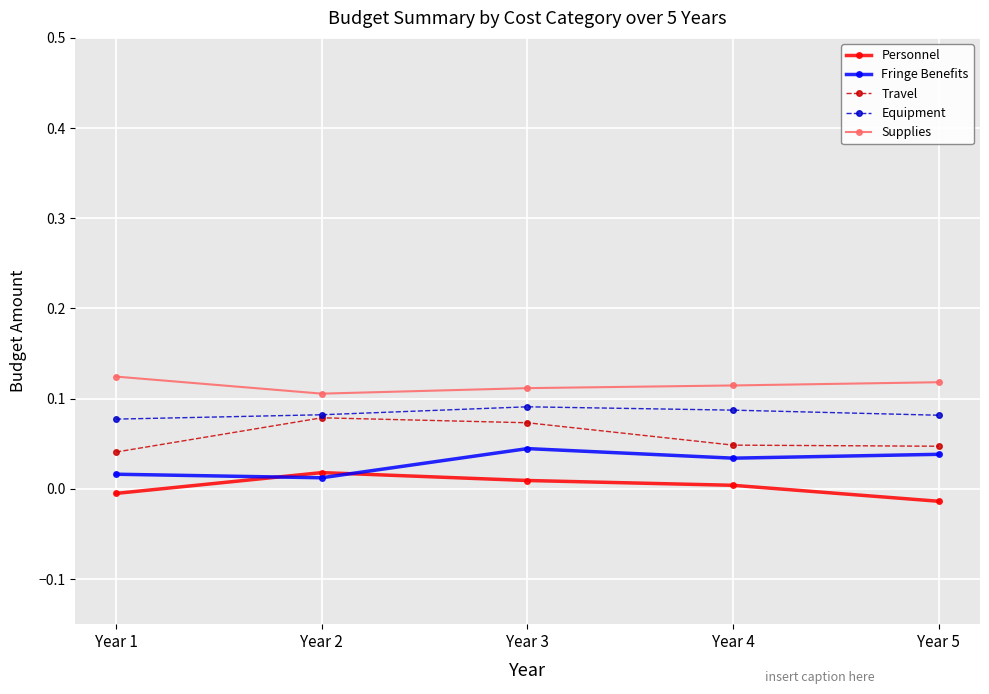

How many values in Personnel are below zero?

2